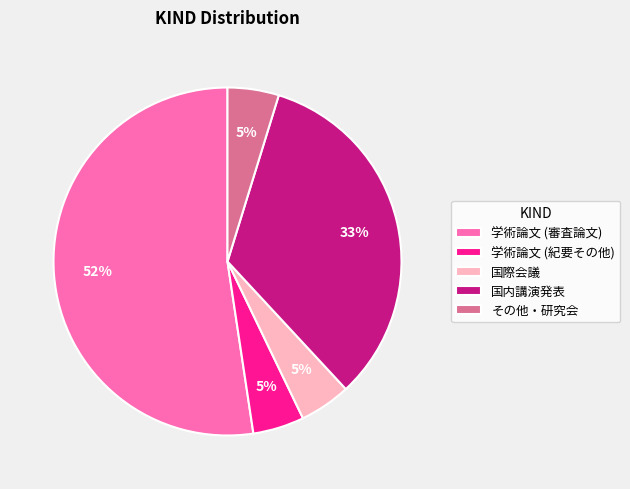

To the nearest percent, what percentage of the pie is その他・研究会?

5%